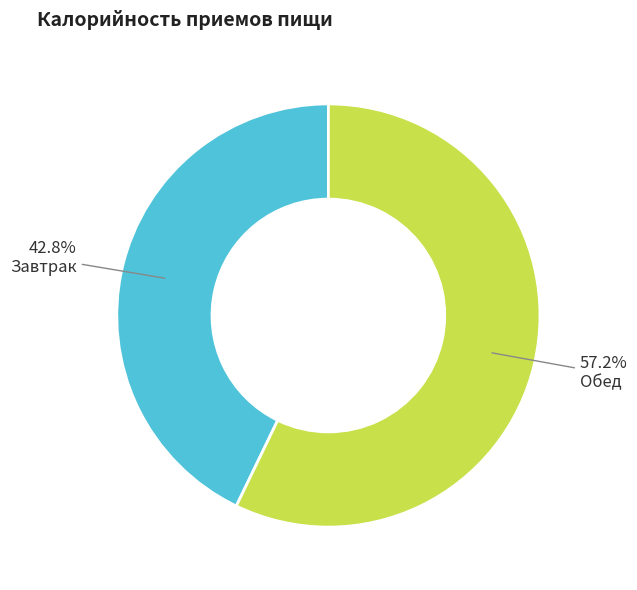

Is there any slice that represents more than half of the pie?

Yes